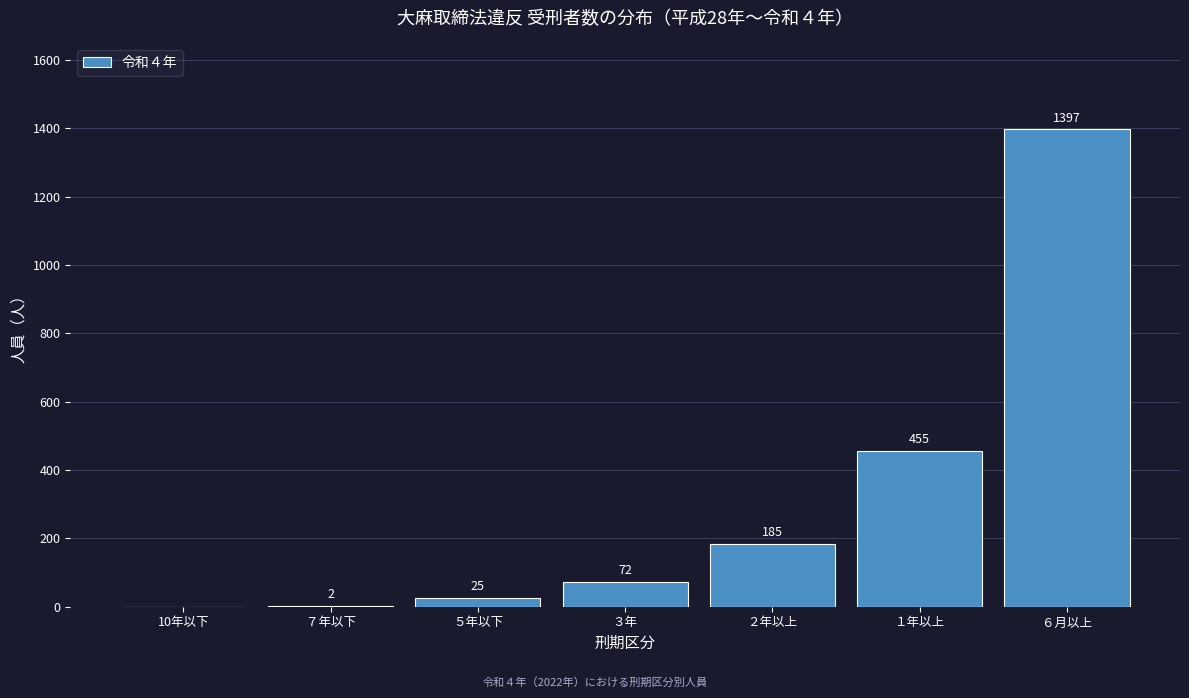

Reading left to right, what are all the values shown in this chart?

10年以下=0	７年以下=2	５年以下=25	３年=72	２年以上=185	１年以上=455	６月以上=1397